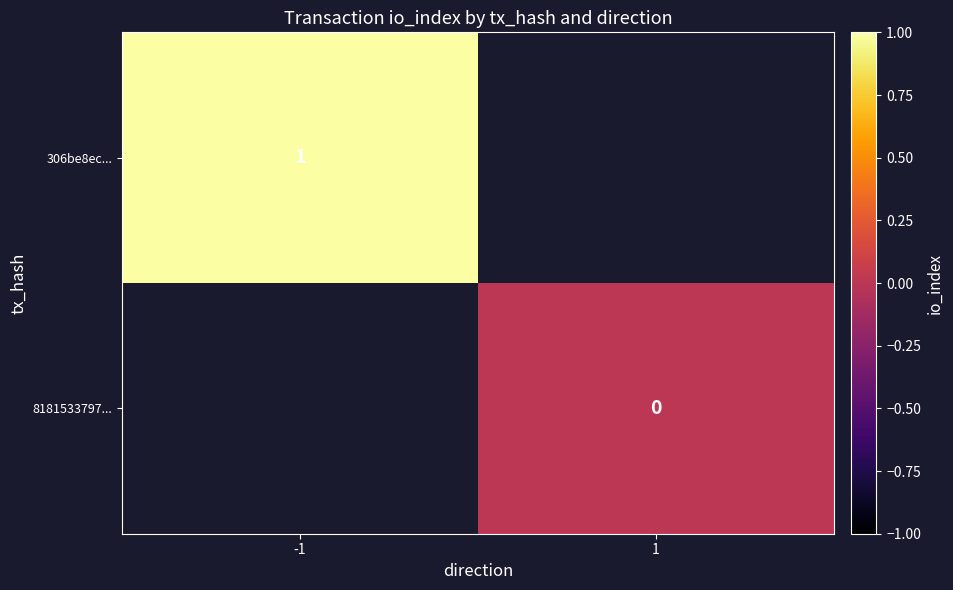

The value of 306be8ec... at -1 is 2. True or false?

False